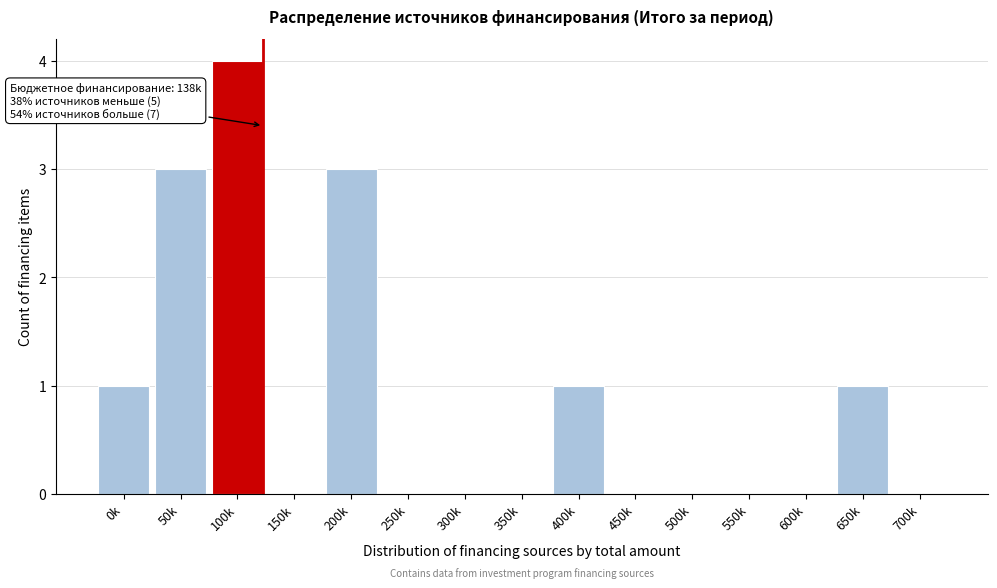

Reading left to right, what are all the values shown in this chart?

0k=1	50k=3	100k=4	150k=0	200k=3	250k=0	300k=0	350k=0	400k=1	450k=0	500k=0	550k=0	600k=0	650k=1	700k=0